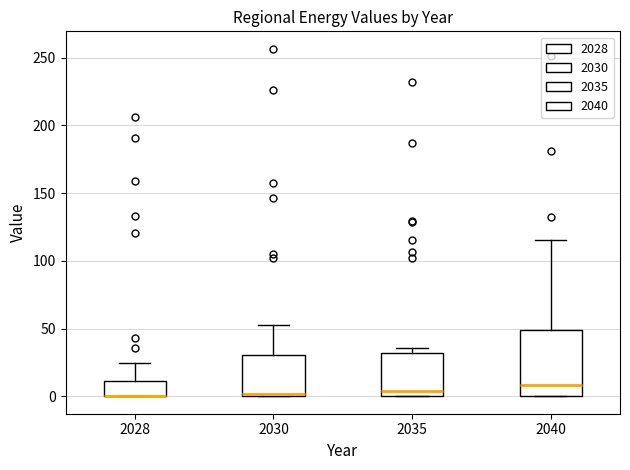

Which box is the tallest, from its lower edge to its upper edge?

2040